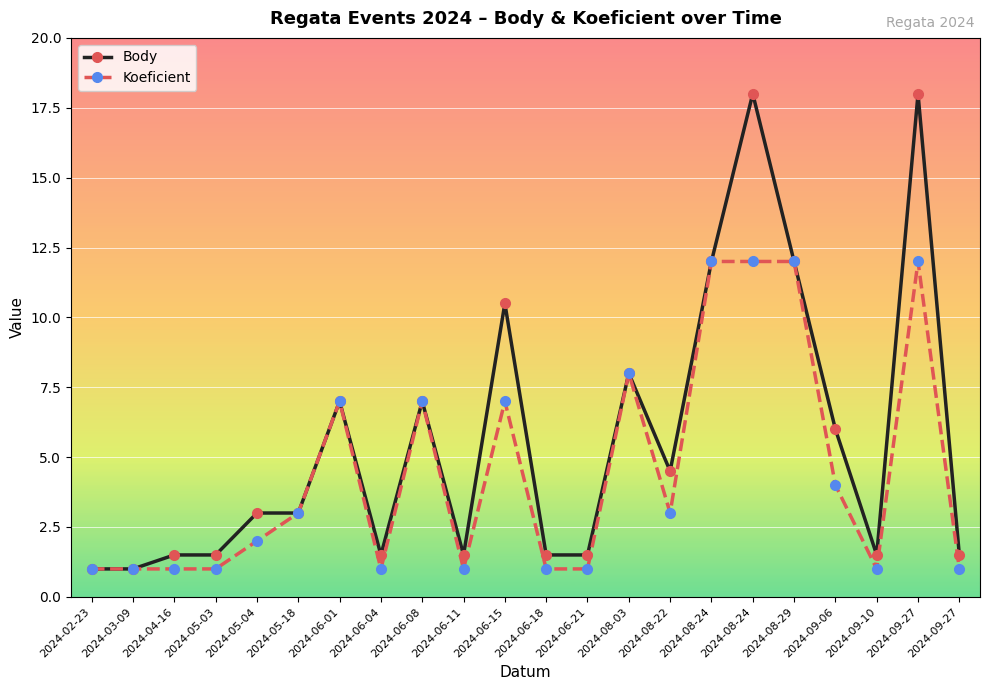

True or false: Body and Koeficient intersect in this chart.

False